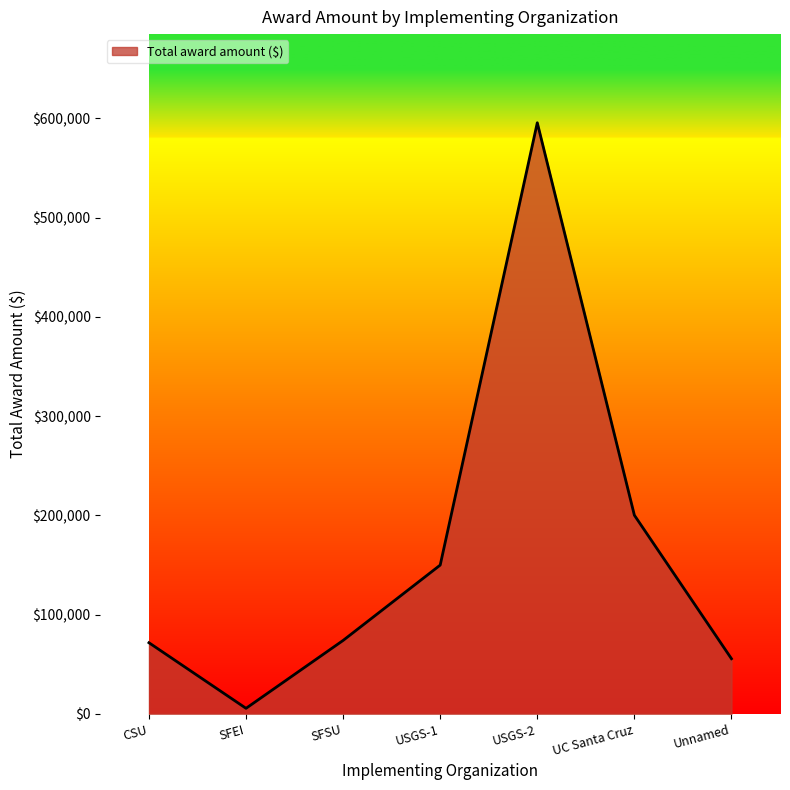

Where is the first local minimum?

SFEI